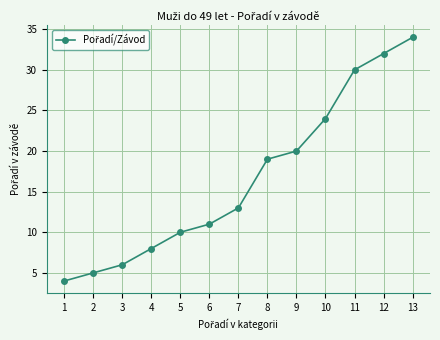

What is the sum of the values at 10 and 2?

29